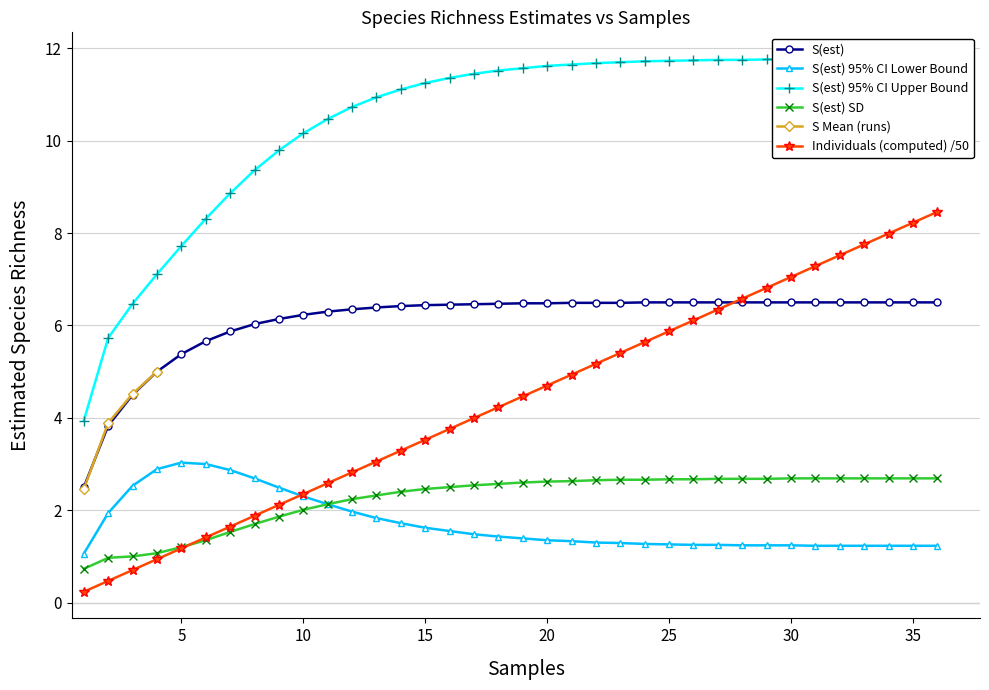

The value of Individuals (computed) /50 at 15 is 2.1. True or false?

False